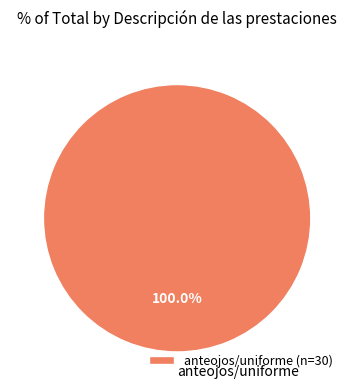

Does anteojos/uniforme represent more than half of the total?

Yes